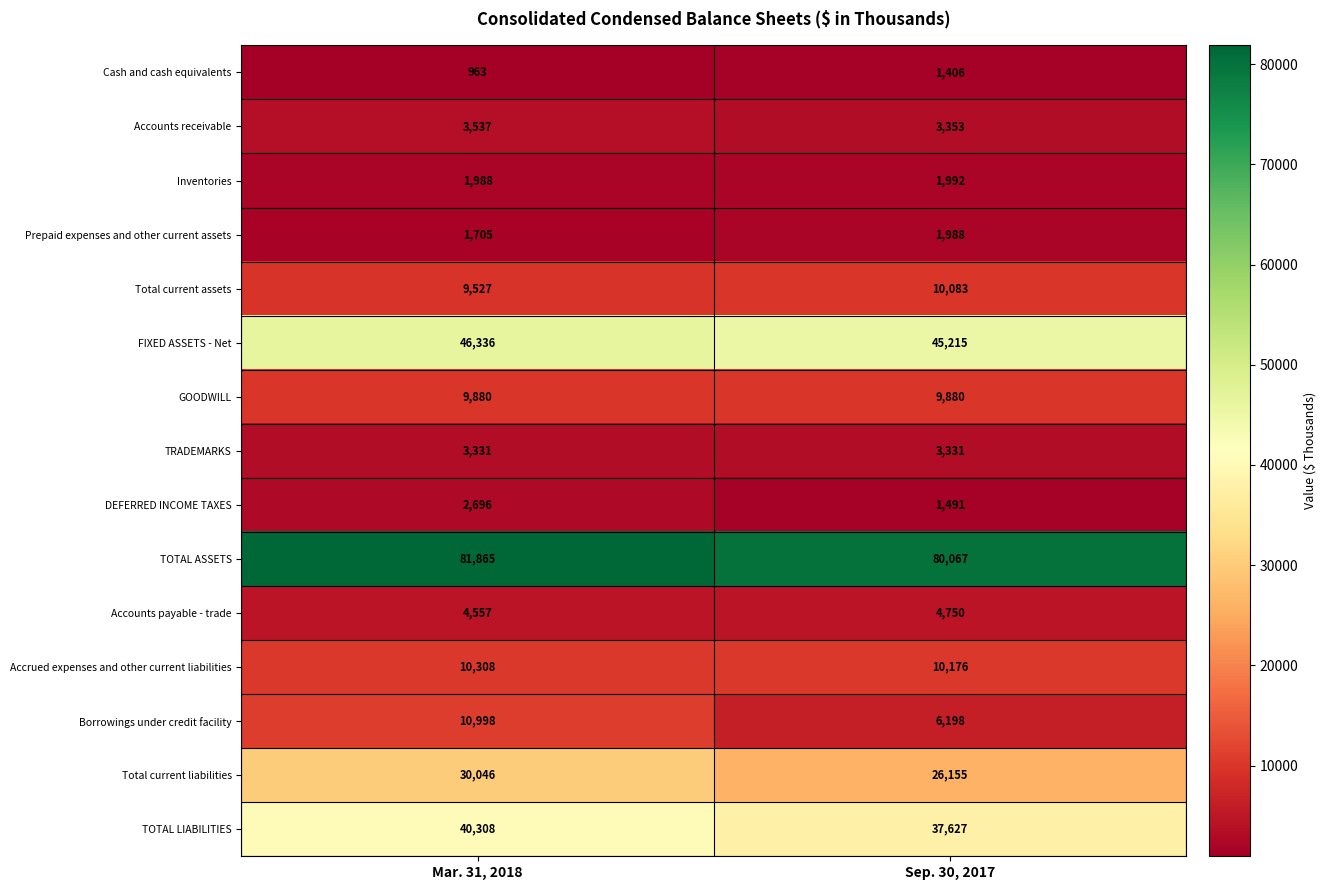

List the series in order of their peak value, highest first.

TOTAL ASSETS, FIXED ASSETS - Net, TOTAL LIABILITIES, Total current liabilities, Borrowings under credit facility, Accrued expenses and other current liabilities, Total current assets, GOODWILL, Accounts payable - trade, Accounts receivable, TRADEMARKS, DEFERRED INCOME TAXES, Inventories, Prepaid expenses and other current assets, Cash and cash equivalents